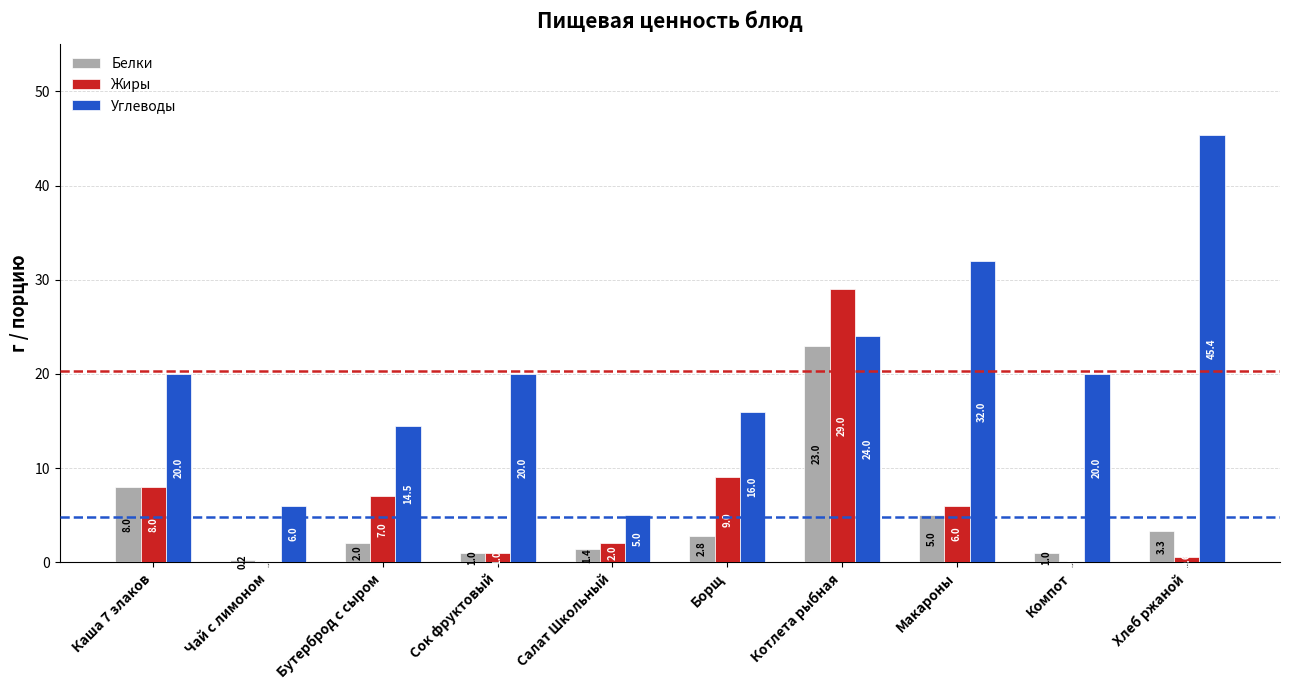

What is the sum of the Белки values at Котлета рыбная and Борщ?

25.8